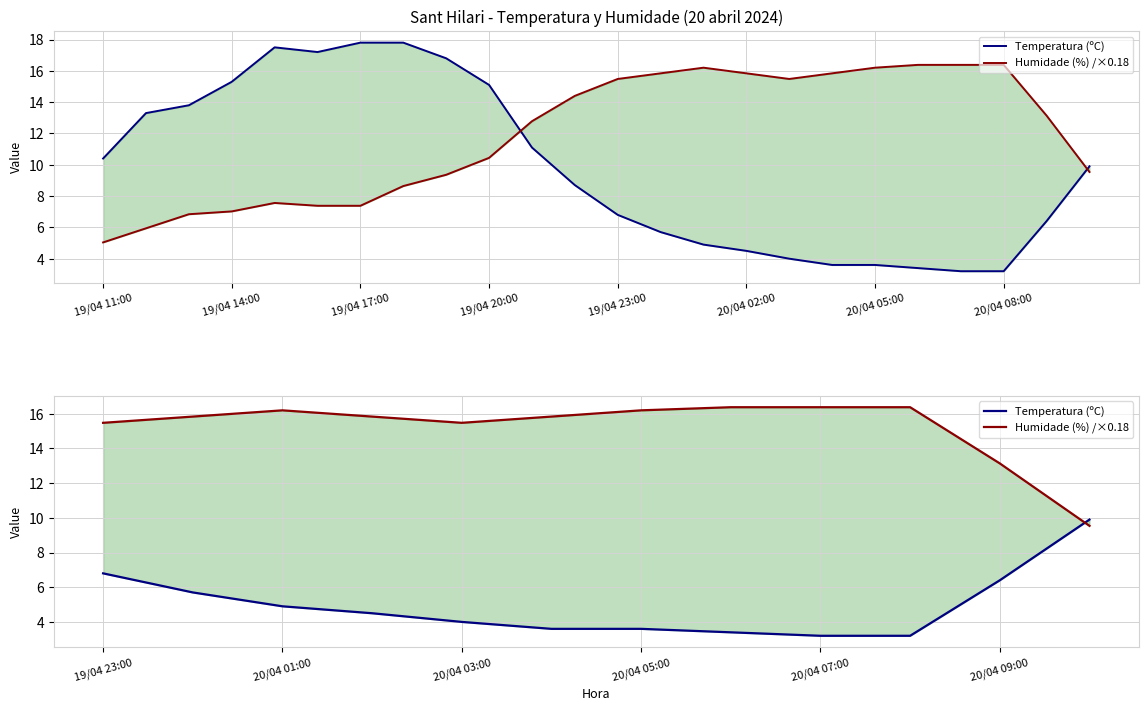

Does the chart display data point markers on the line(s)?

No